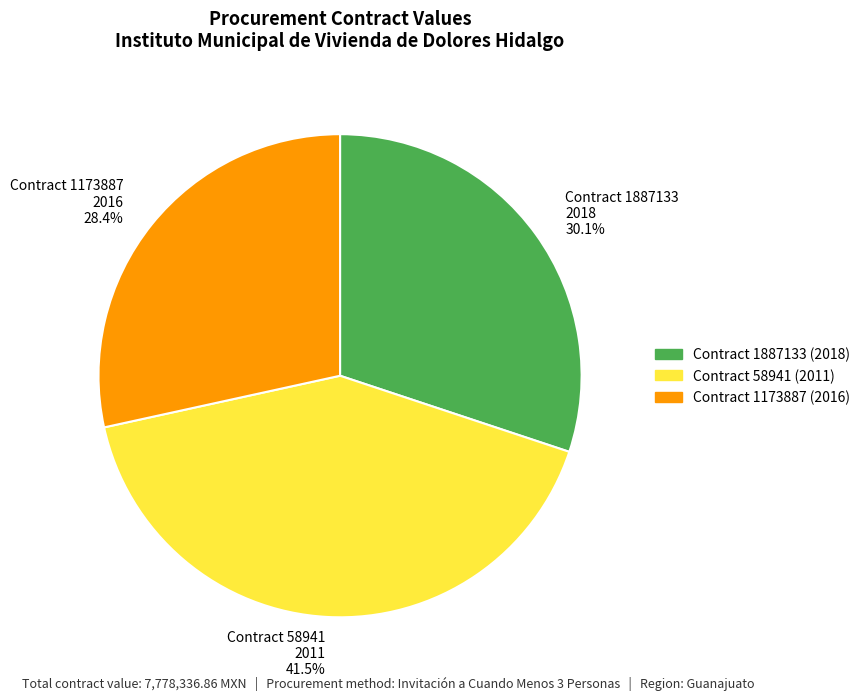

Which category has the biggest portion of the pie?

Contract 58941 2011